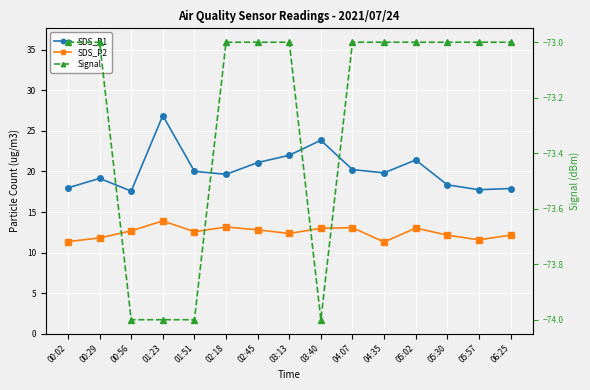

True or false: Signal and SDS_P1 cross at least once.

False